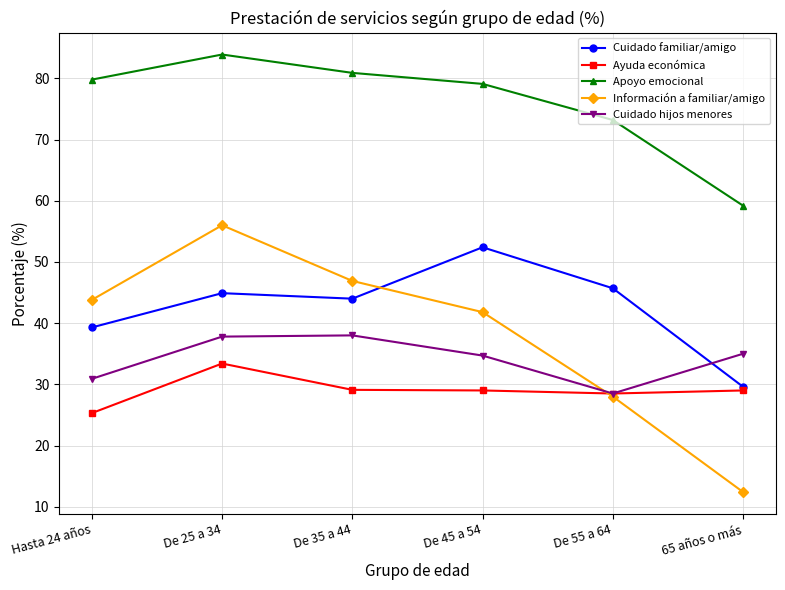

How many distinct data groups are displayed?

5